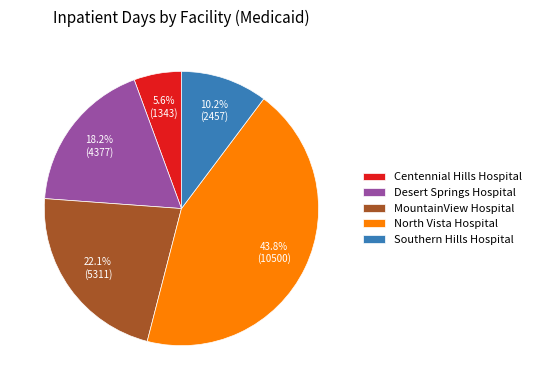

Does Desert Springs Hospital account for over 50% of the chart?

No